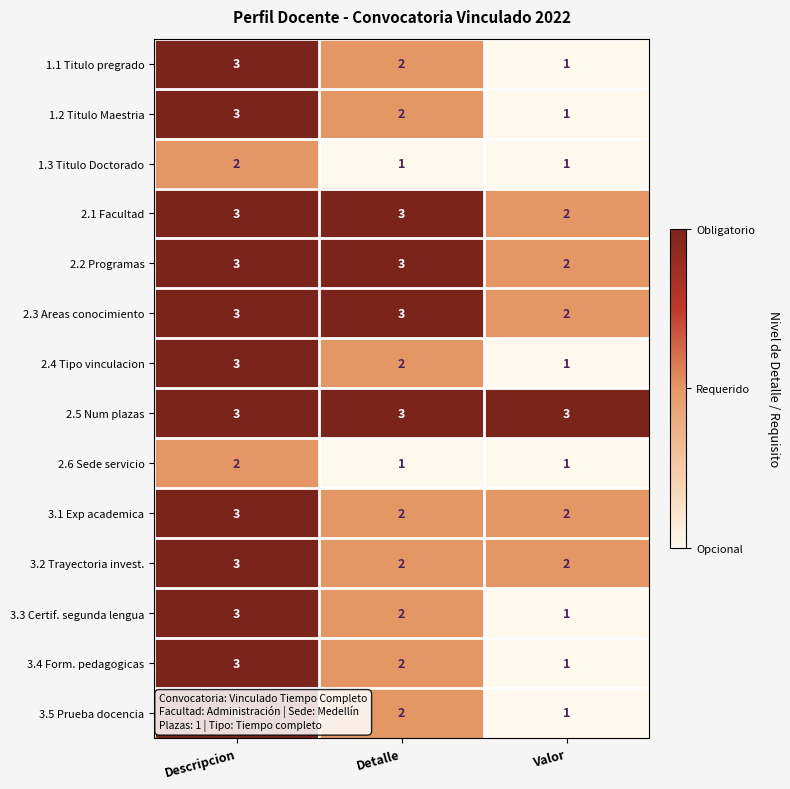

At which category is the sum across all series the highest?

Descripcion